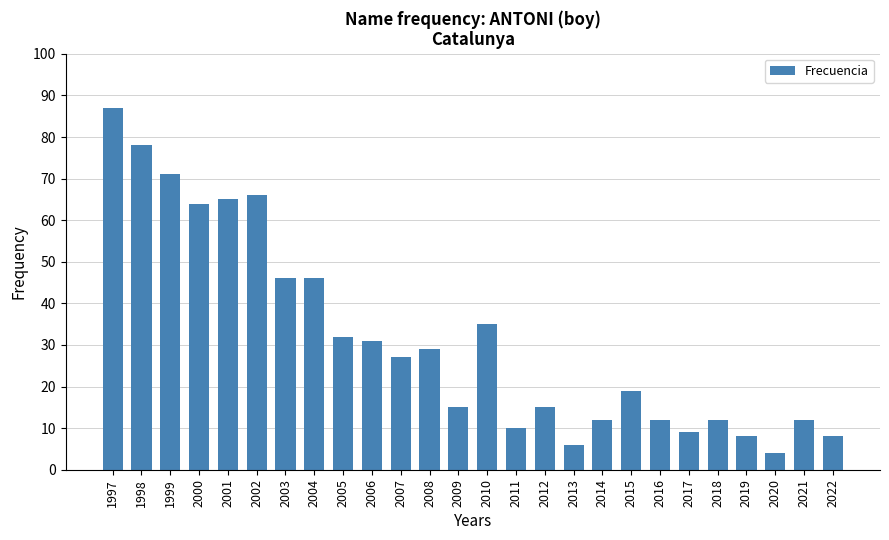

What is the ratio of the value at 2020 to the value at 2004?

0.1